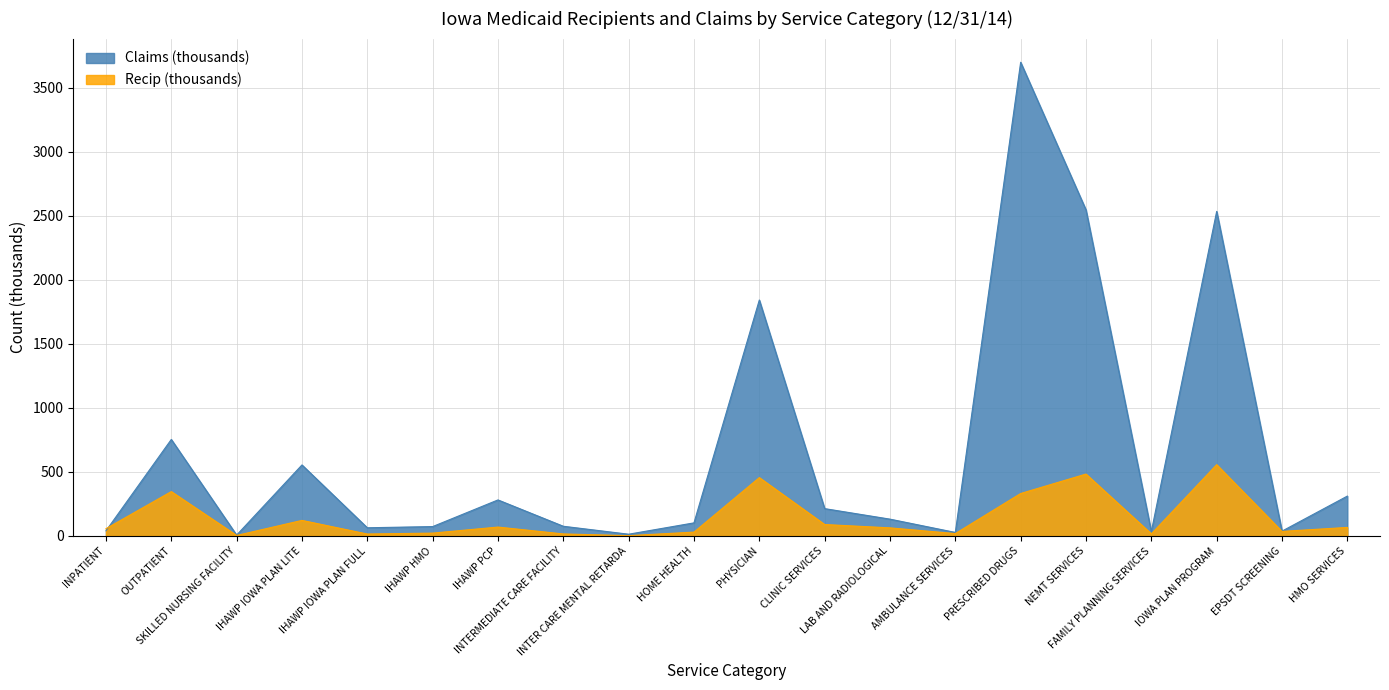

What is the greatest value displayed?

3699.7